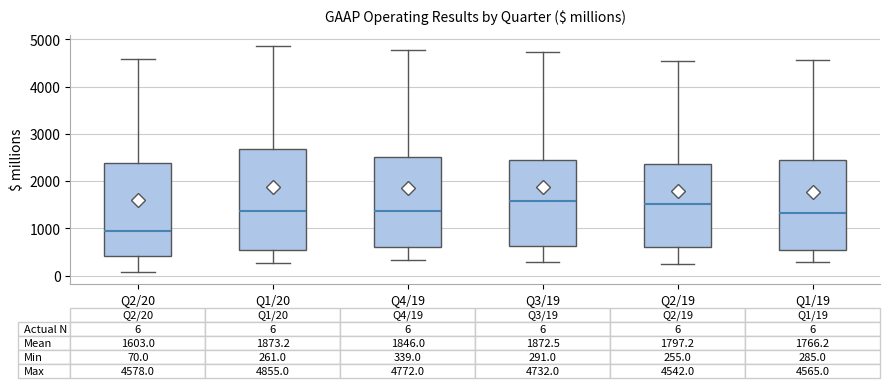

Comparing the boxes themselves (not the whiskers), which one is the tallest?

Q1/20